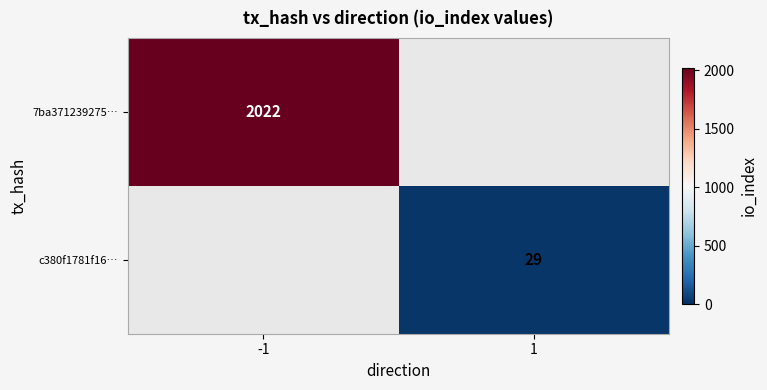

At which category does the chart reach its peak across all series?

-1